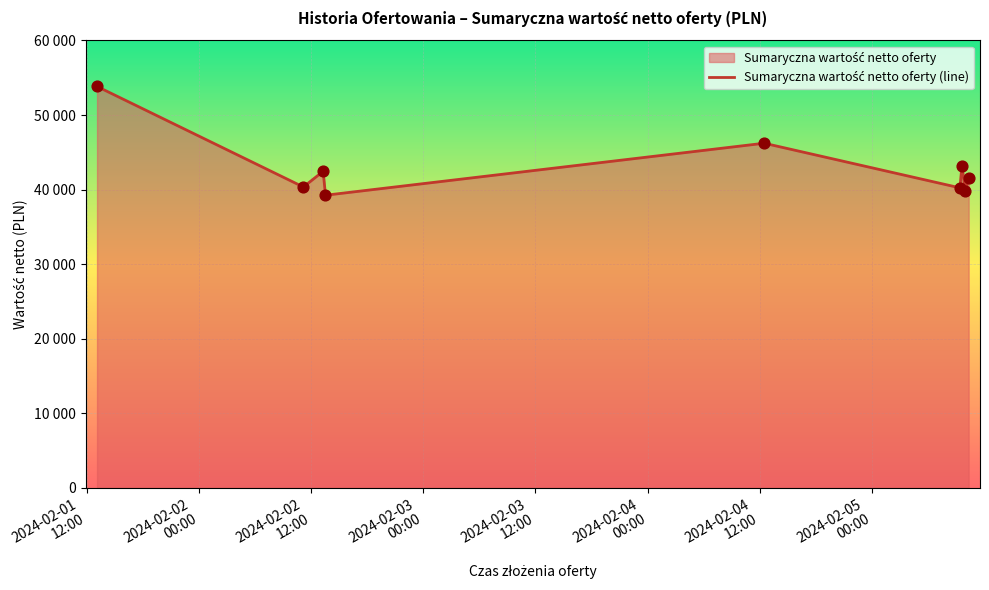

At which category is the sum across all series the highest?

2024-02-01
12:00